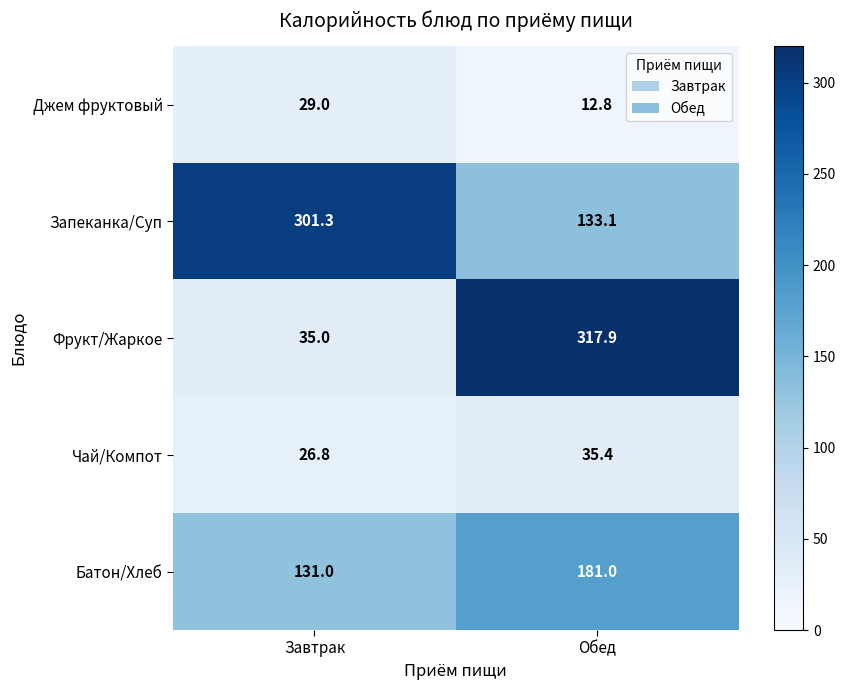

What is the average value of the Батон/Хлеб series?

156.0